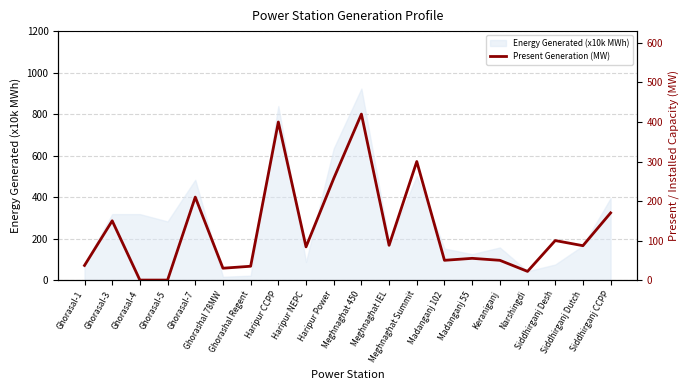

How many lines are shown in the chart?

1